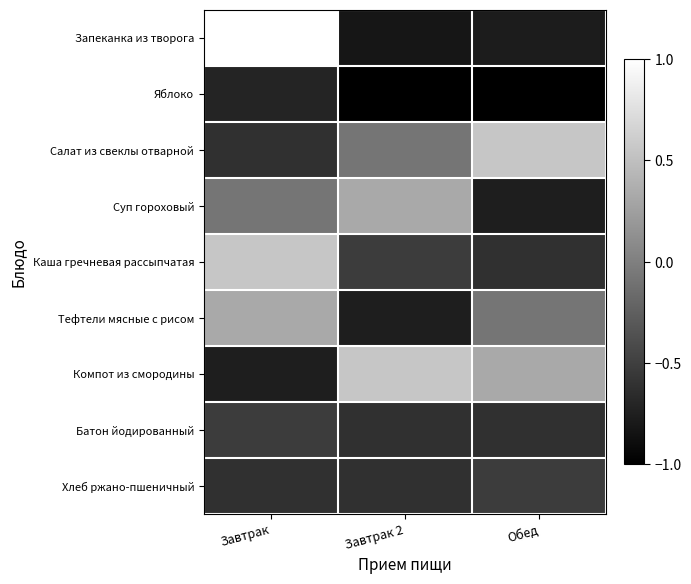

At which category is the sum across all series the highest?

Завтрак